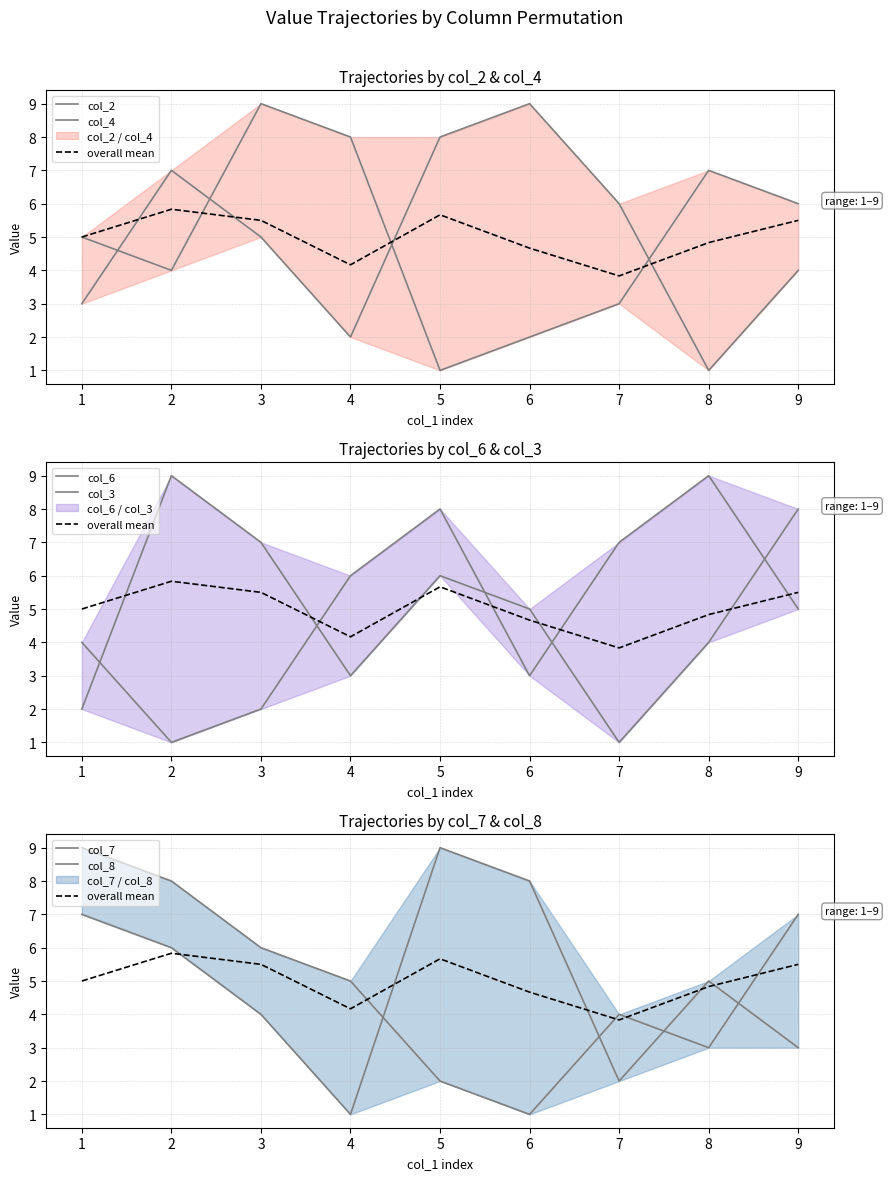

The col_2 series shows 5 at 1. True or false?

True